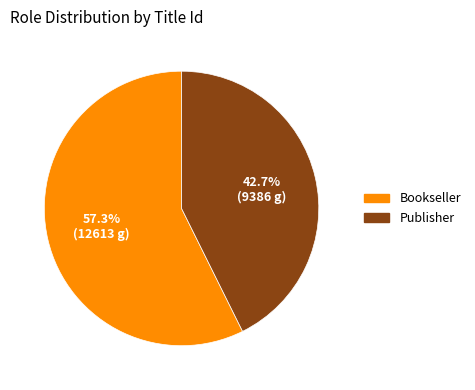

To the nearest percent, what is the difference between the largest and smallest slice percentages?

15%